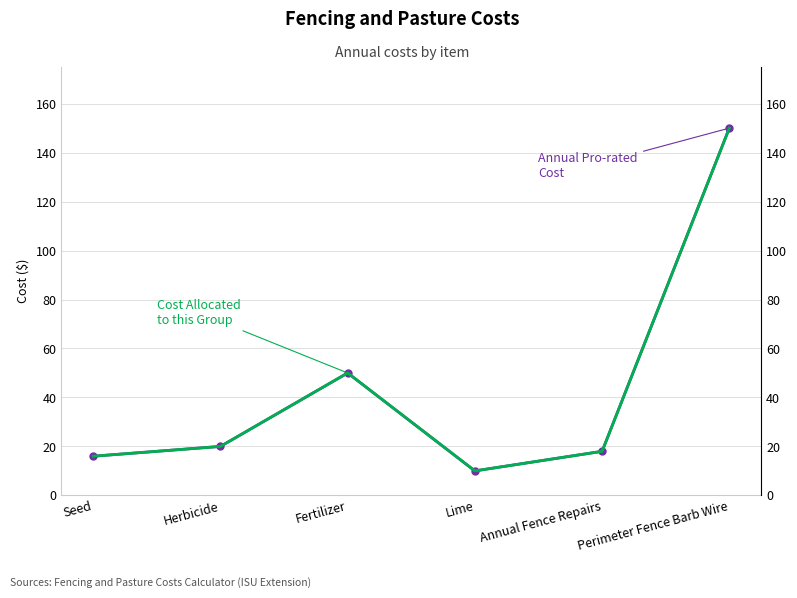

What are all the series names shown in the legend?

Annual Pro-rated Cost, Cost Allocated to this Group